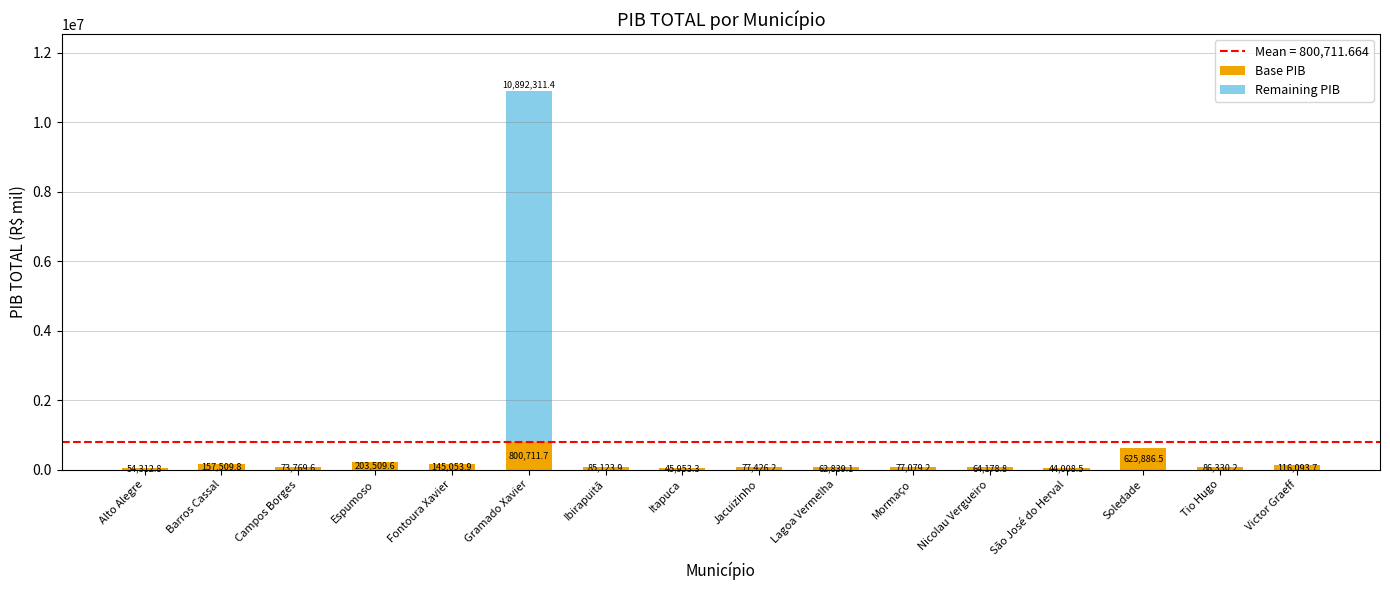

What is the sum of the Base PIB values at Tio Hugo and Gramado Xavier?

887041.9